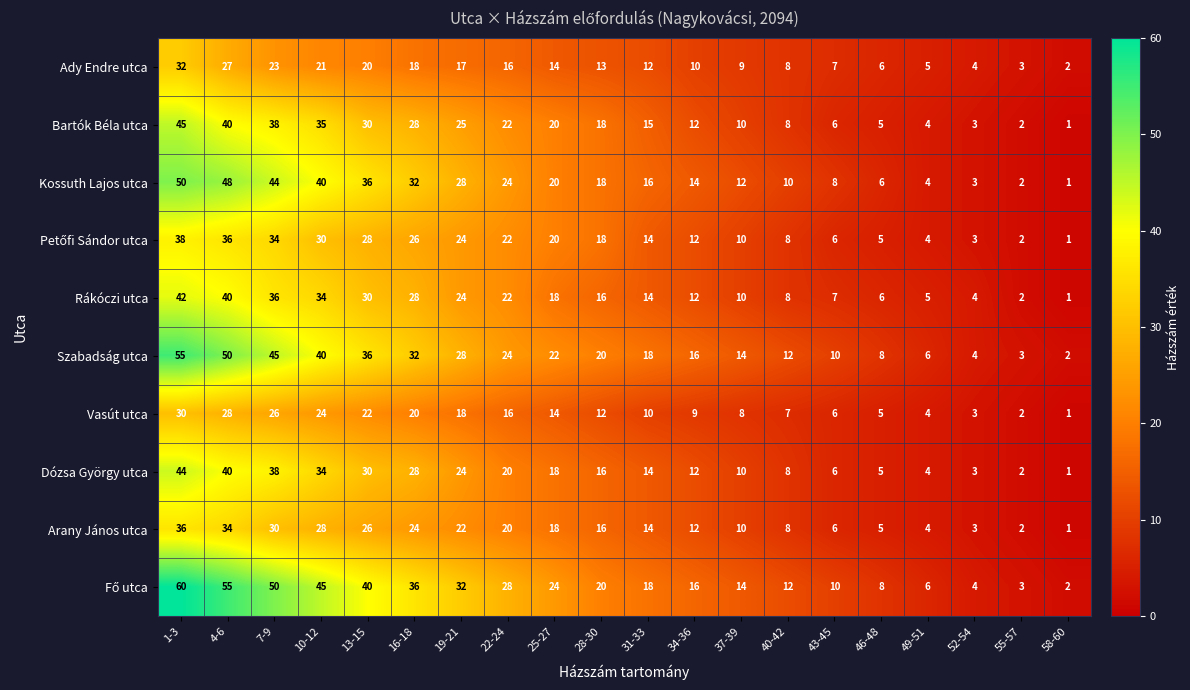

What is the approximate value of Vasút utca at 28-30?

12